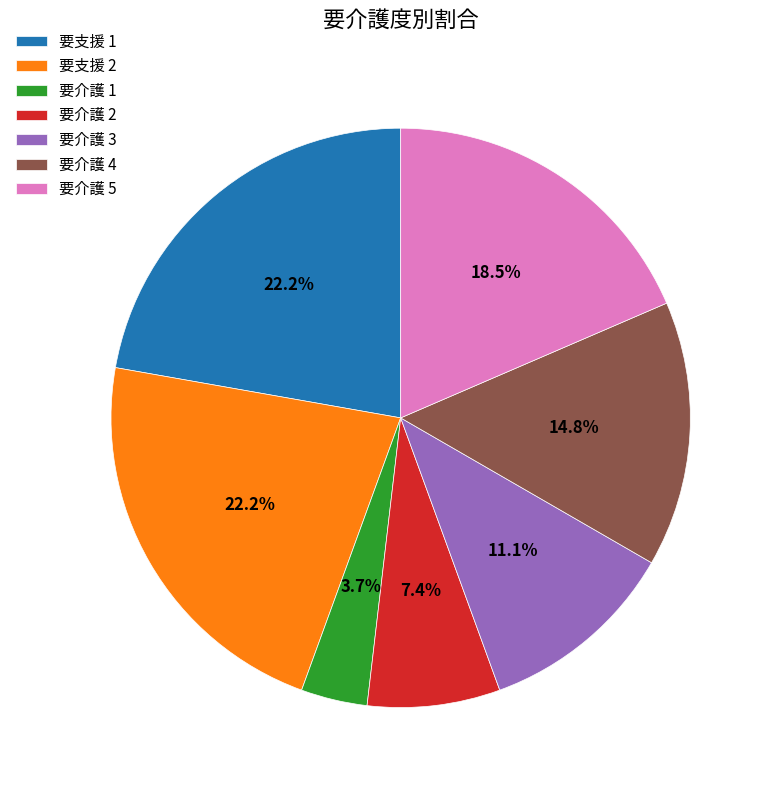

True or false: 要介護 2 accounts for 7% of the total.

True